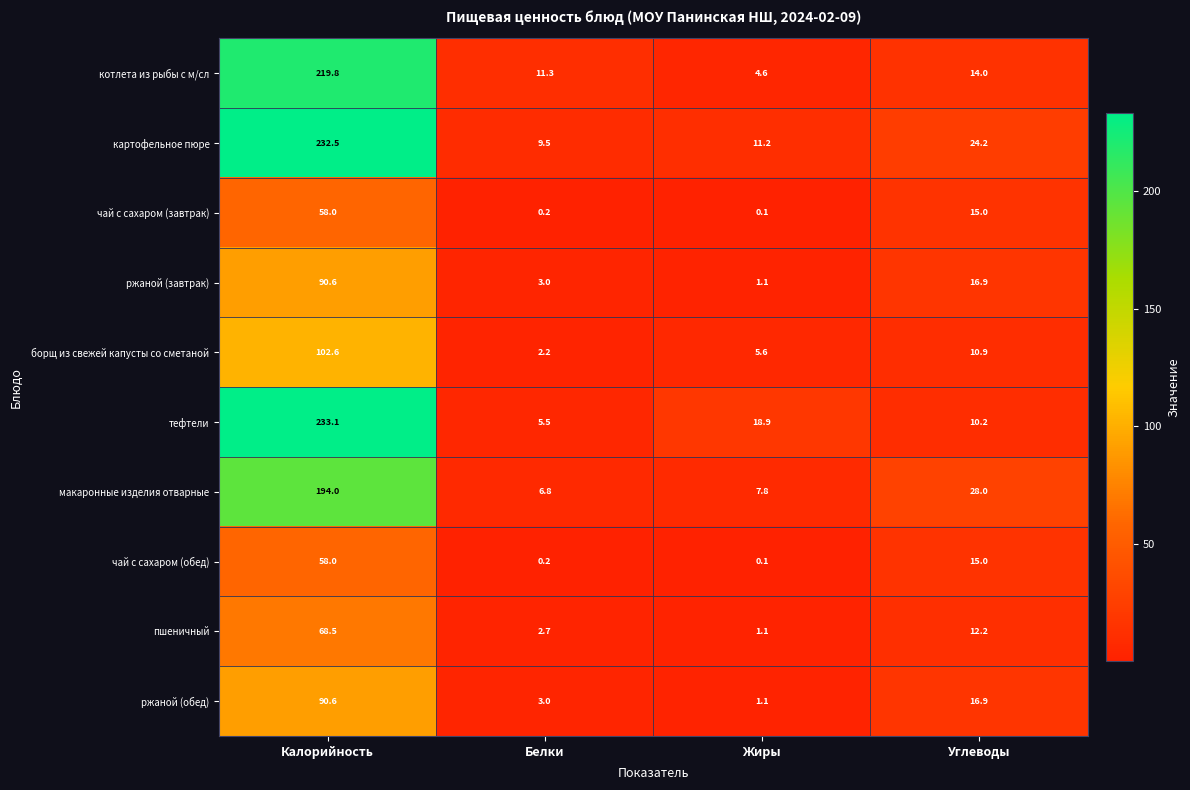

The value of борщ из свежей капусты со сметаной at Белки is 2.2. True or false?

True